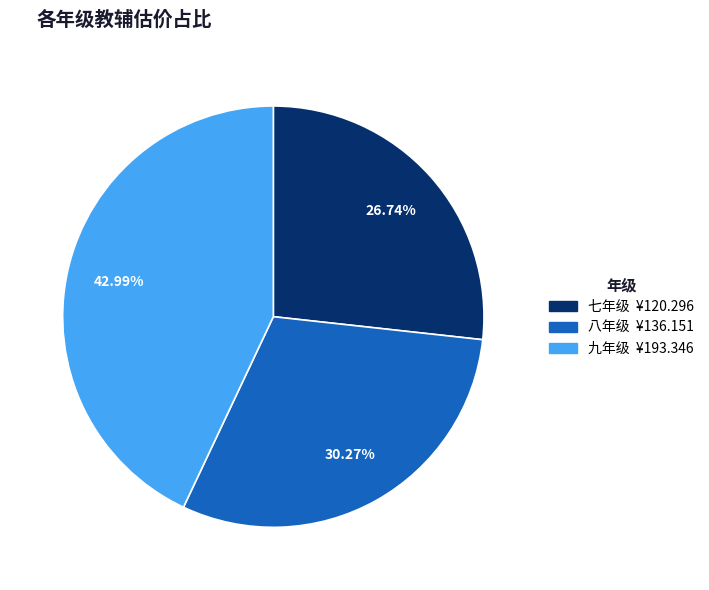

Is there any slice that represents more than half of the pie?

No